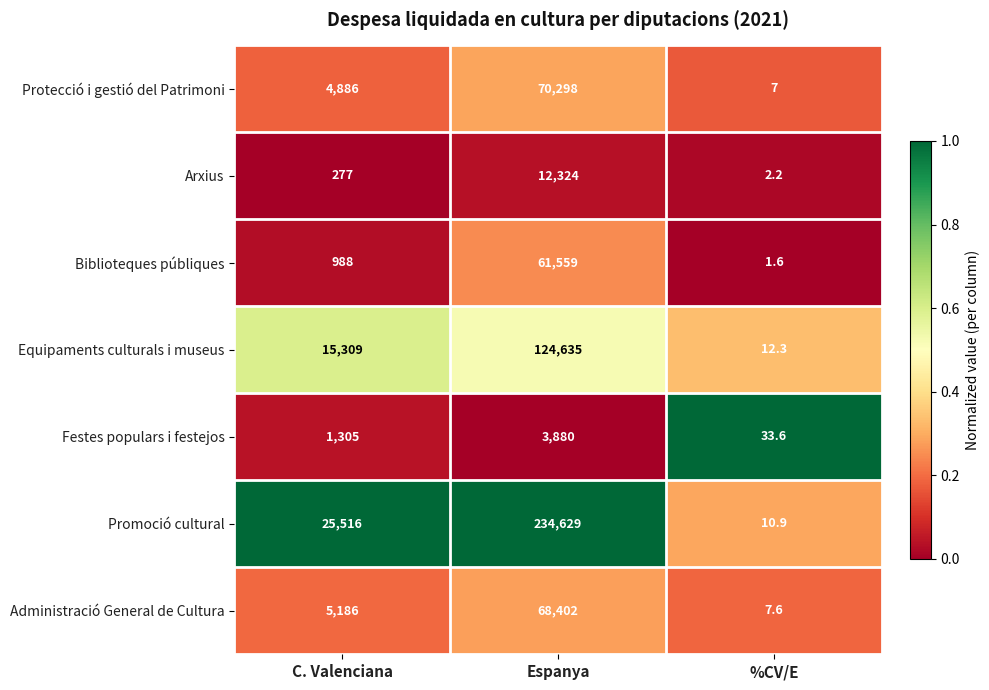

The Protecció i gestió del Patrimoni series shows 1.8 at %CV/E. True or false?

False